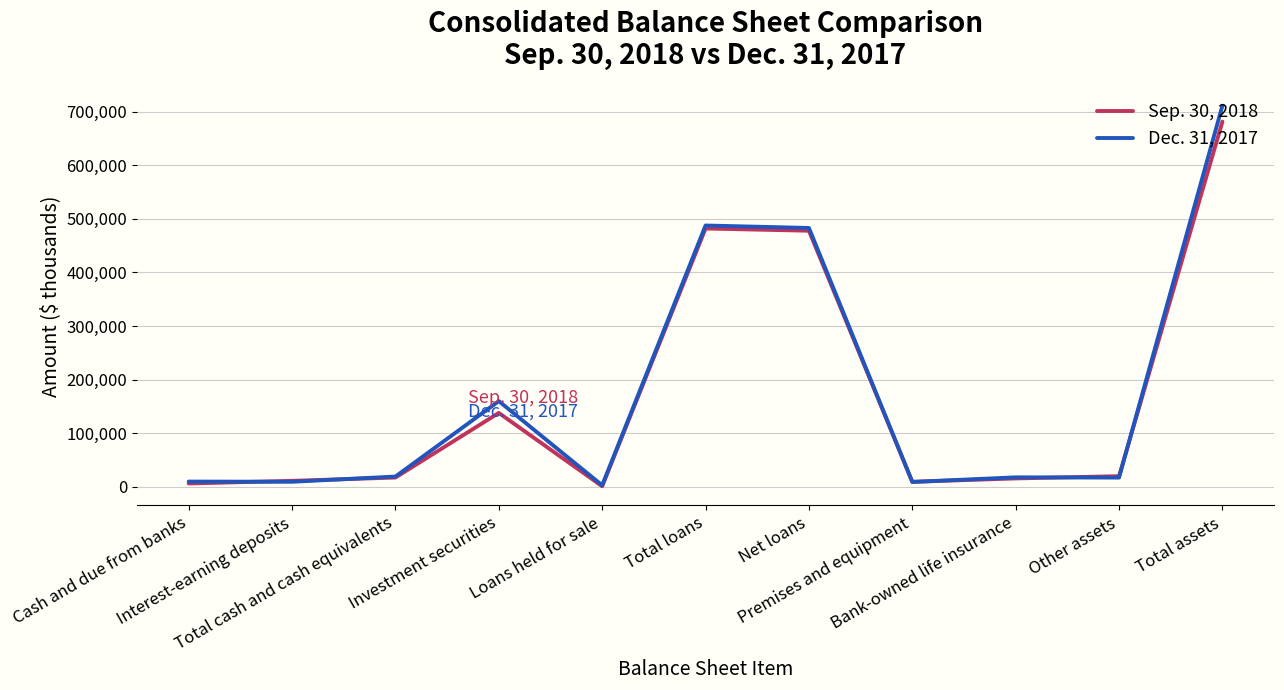

Rank the series by their average value, from lowest to highest.

Sep. 30, 2018, Dec. 31, 2017